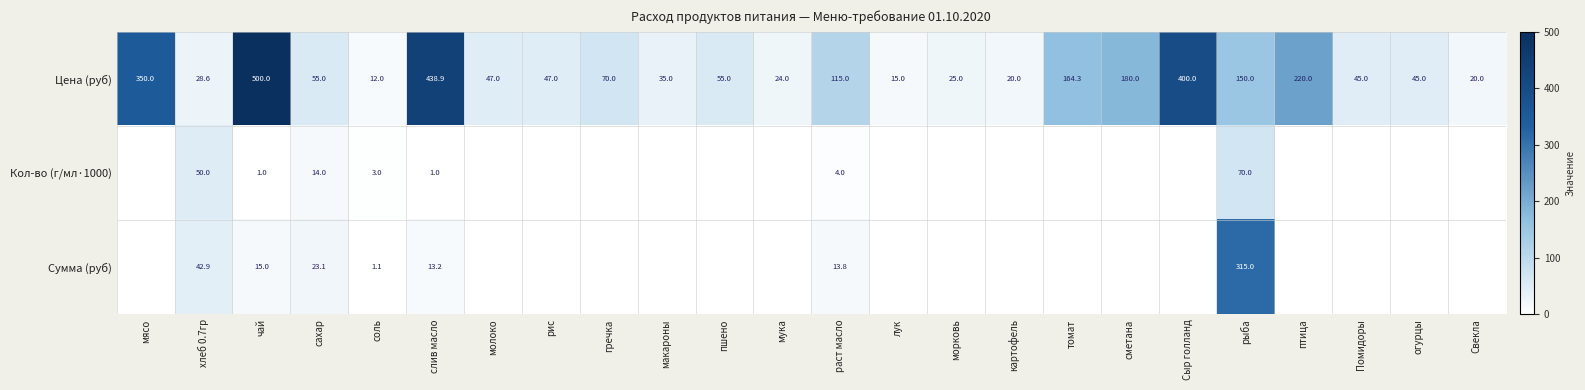

Which category has the highest value in the Цена (руб) series?

чай